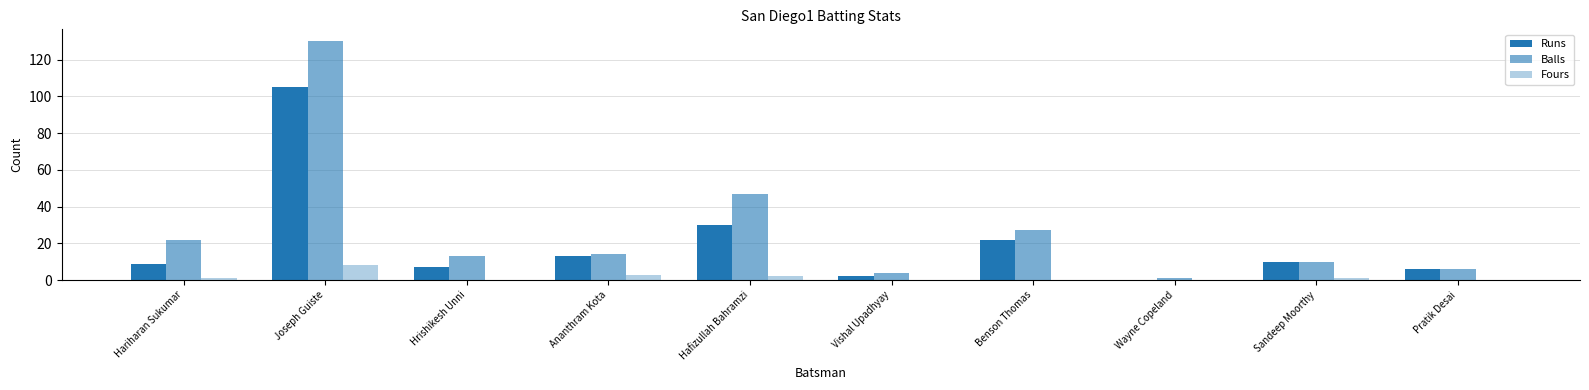

How many data points does each series have?

10